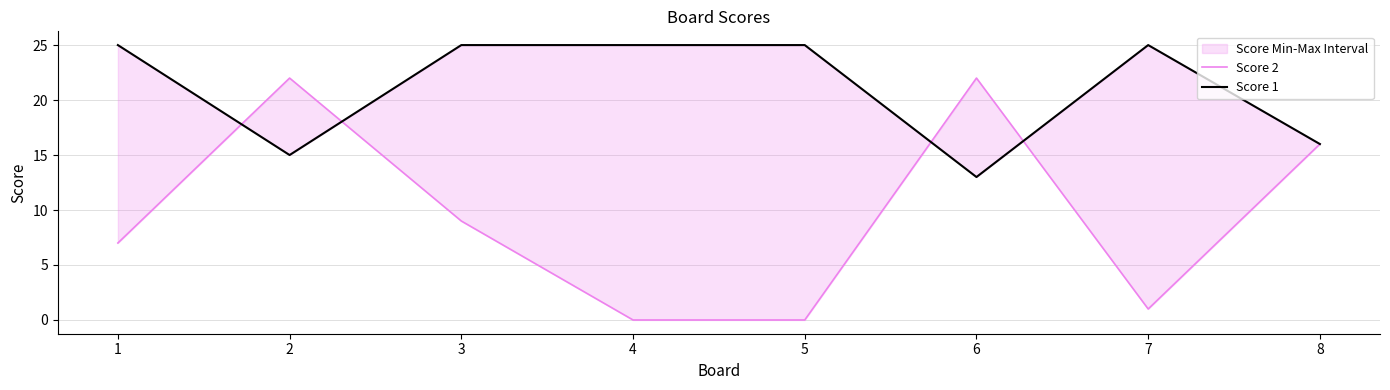

What is the total value across all series at 8?

32